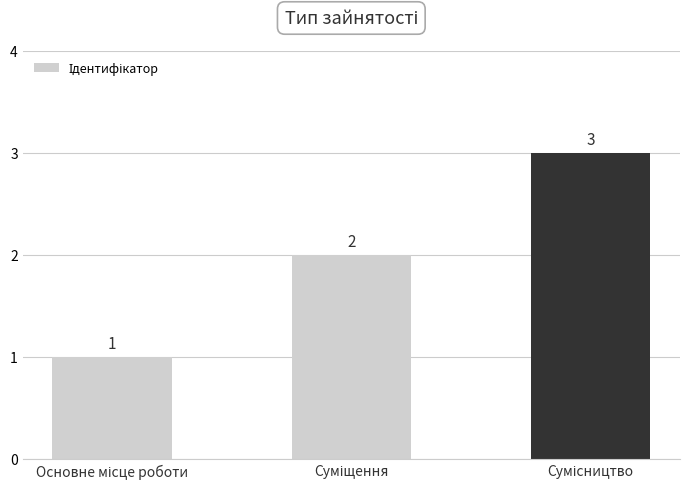

What is the value of the 2nd bar from the left?

2